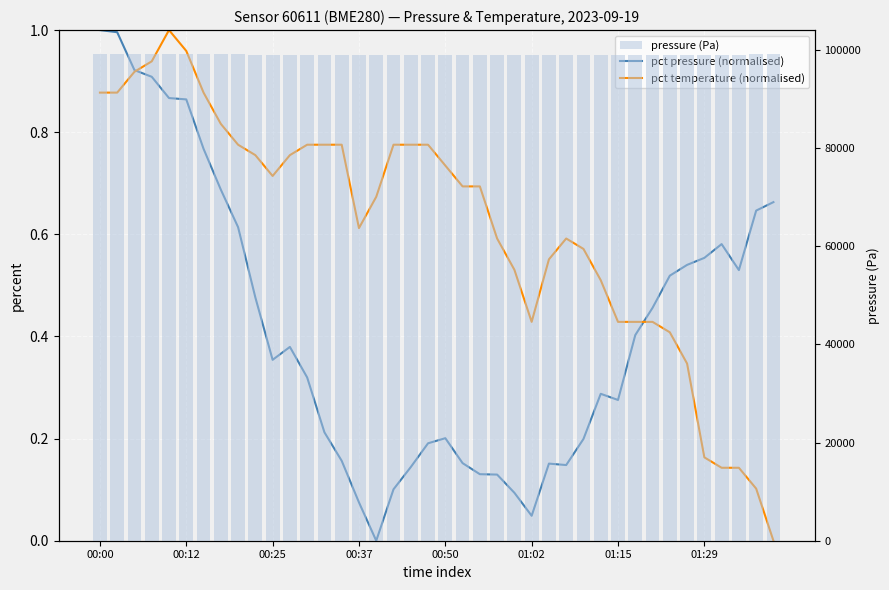

What is the difference between the second highest and minimum values in the pressure (Pa) series?

52.8